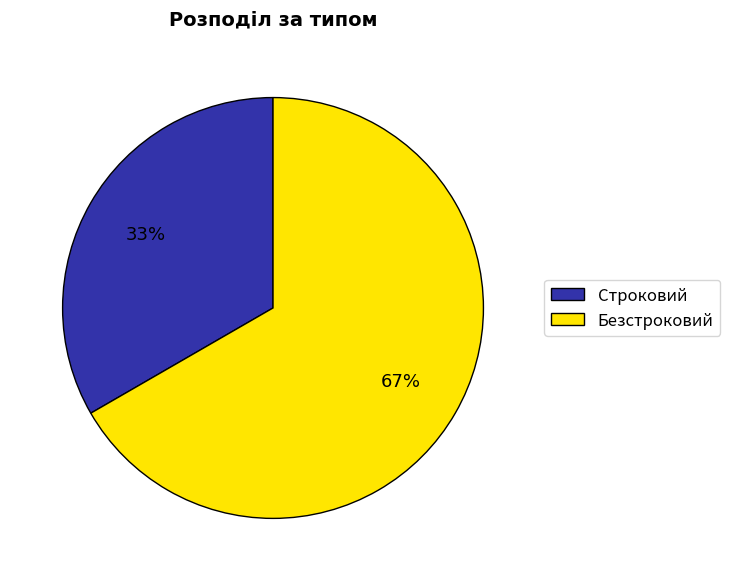

To the nearest percent, what portion does Строковий represent?

33%